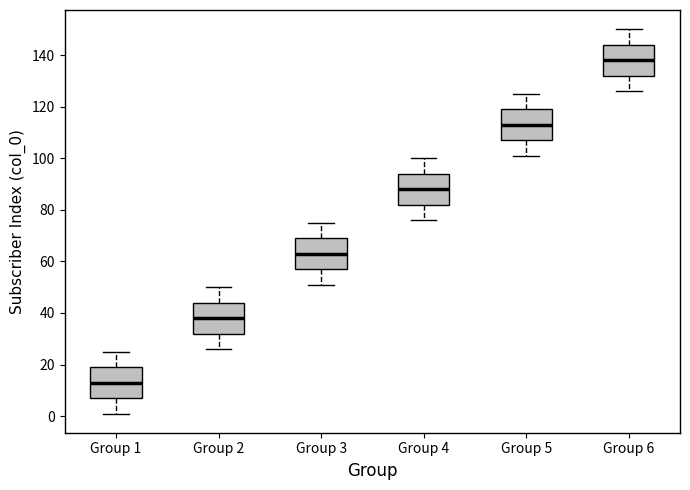

Reading left to right, transcribe this box plot: for each box, give where its median line is, the range the box spans, and where its two whiskers end, as read against the y-axis. The values are not printed on the chart, so give them approximately, as read against the axis.

Group 1: median 14, box 8 to 20, whiskers 2 to 26
Group 2: median 38, box 32 to 44, whiskers 26 to 50
Group 3: median 64, box 58 to 70, whiskers 52 to 76
Group 4: median 88, box 82 to 94, whiskers 76 to 100
Group 5: median 114, box 108 to 120, whiskers 102 to 126
Group 6: median 138, box 132 to 144, whiskers 126 to 150